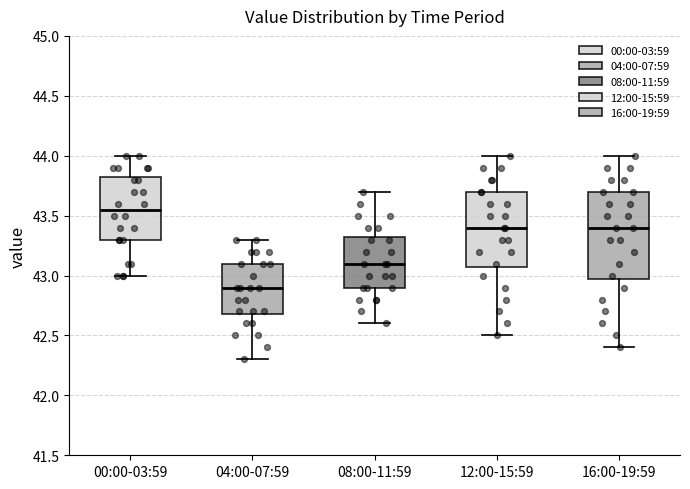

Reading left to right, transcribe this box plot: for each box, give where its median line is, the range the box spans, and where its two whiskers end, as read against the y-axis. The values are not printed on the chart, so give them approximately, as read against the axis.

00:00-03:59: median 43.55, box 43.30 to 43.85, whiskers 43.00 to 44.00
04:00-07:59: median 42.90, box 42.70 to 43.10, whiskers 42.30 to 43.30
08:00-11:59: median 43.10, box 42.90 to 43.35, whiskers 42.60 to 43.70
12:00-15:59: median 43.40, box 43.10 to 43.70, whiskers 42.50 to 44.00
16:00-19:59: median 43.40, box 43.00 to 43.70, whiskers 42.40 to 44.00